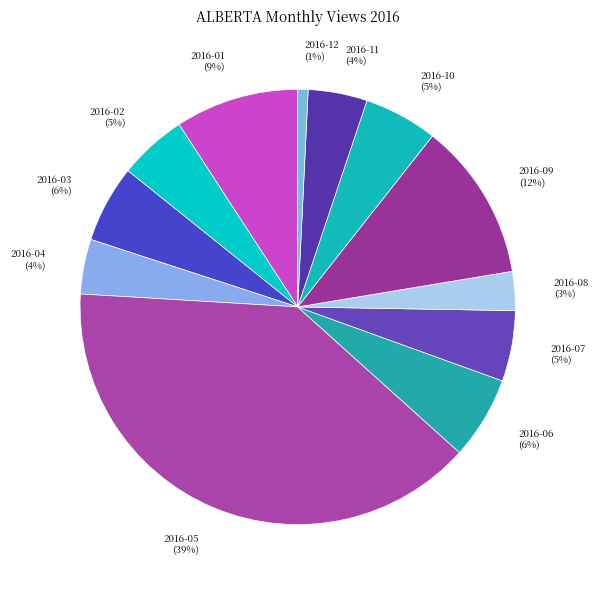

Is 2016-01 the majority of the pie?

No